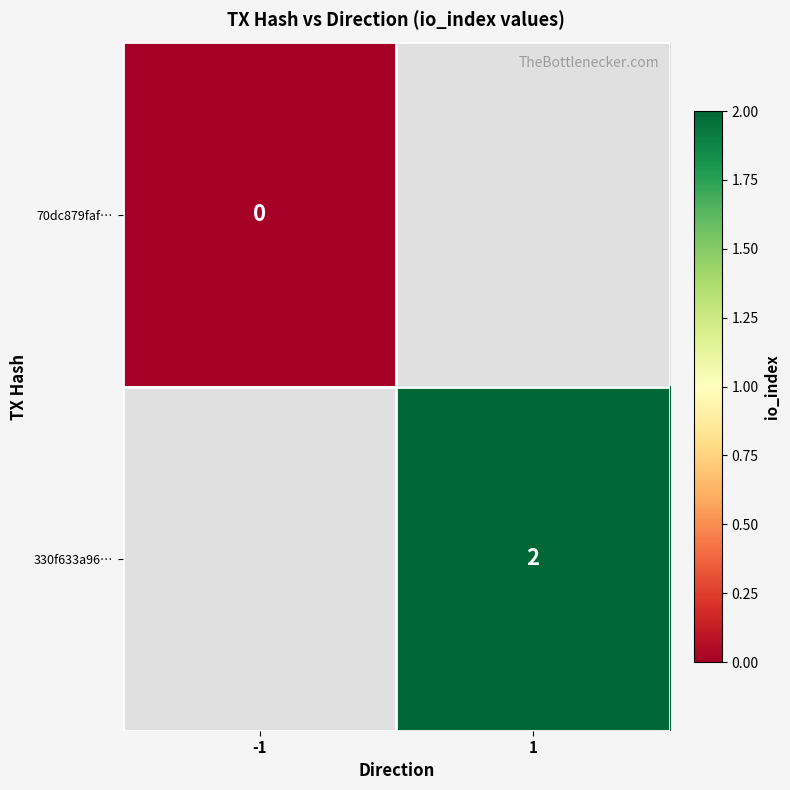

The value of 330f633a96… at 1 is 2. True or false?

True